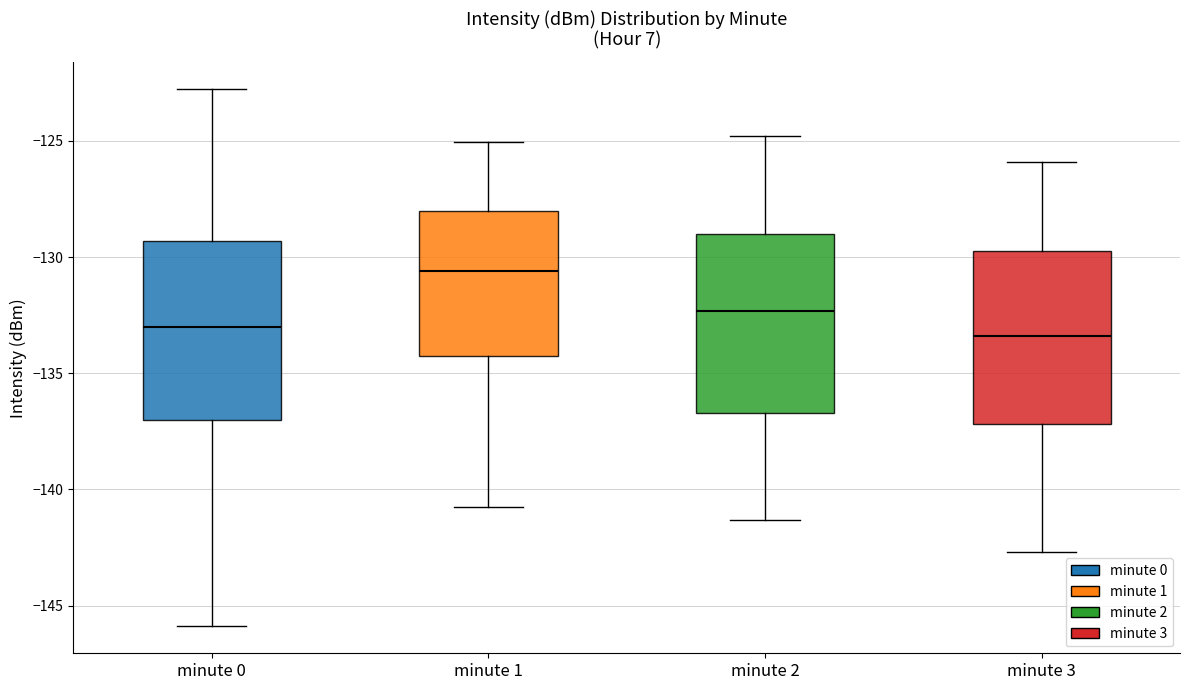

Where does the lower whisker of the box for minute 3 end on the y-axis? The values are not printed on the chart, so give them approximately, as read against the axis.

-142.5